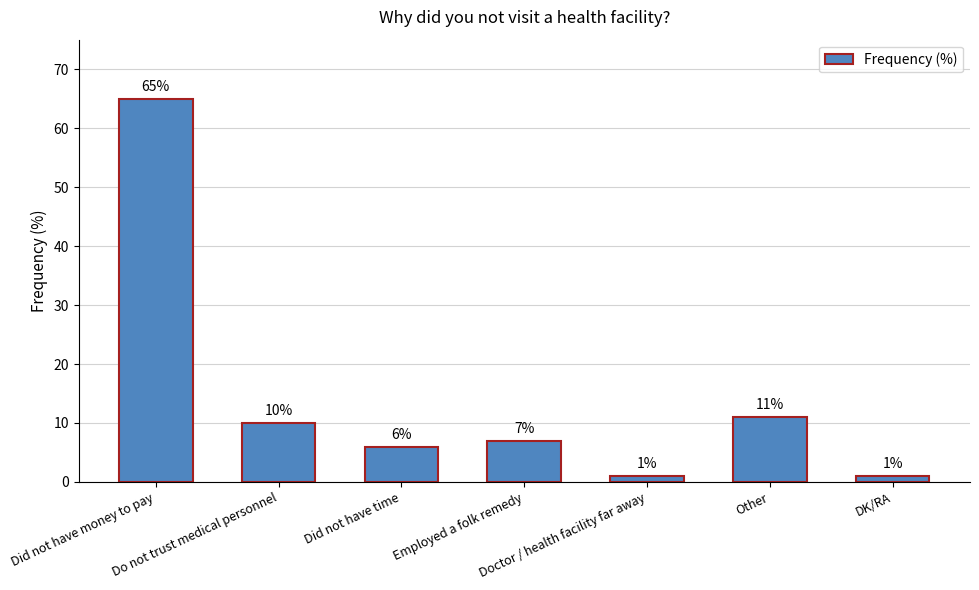

What is the sum of the values at Other and Did not have time?

17